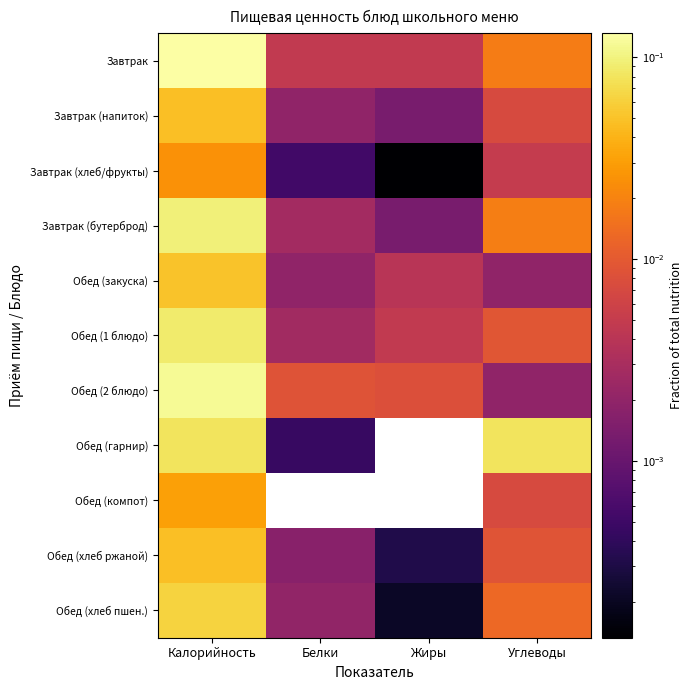

Rank the series at Белки from highest to lowest value.

Обед (2 блюдо), Завтрак, Завтрак (бутерброд), Обед (1 блюдо), Обед (хлеб пшен.), Завтрак (напиток), Обед (закуска), Обед (хлеб ржаной), Завтрак (хлеб/фрукты), Обед (гарнир), Обед (компот)